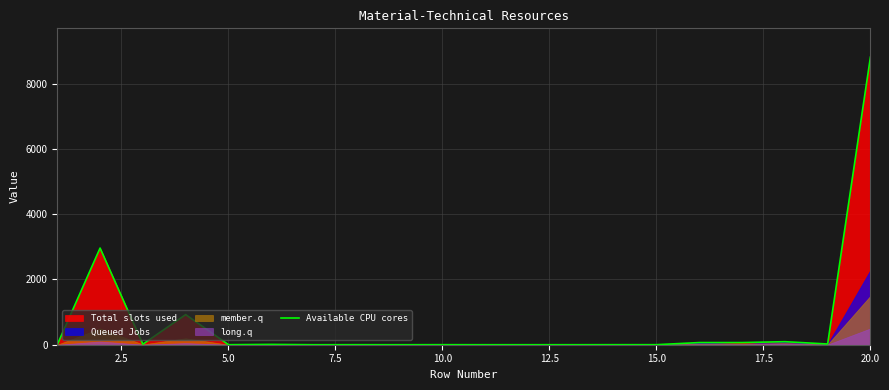

What is the highest value of the Available CPU cores series?

8814